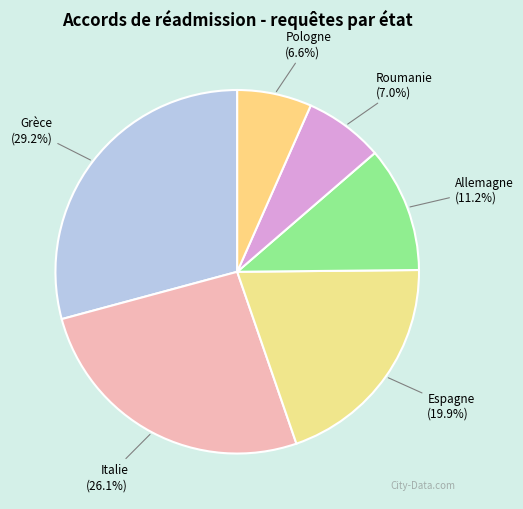

Does Grèce account for over 50% of the chart?

No